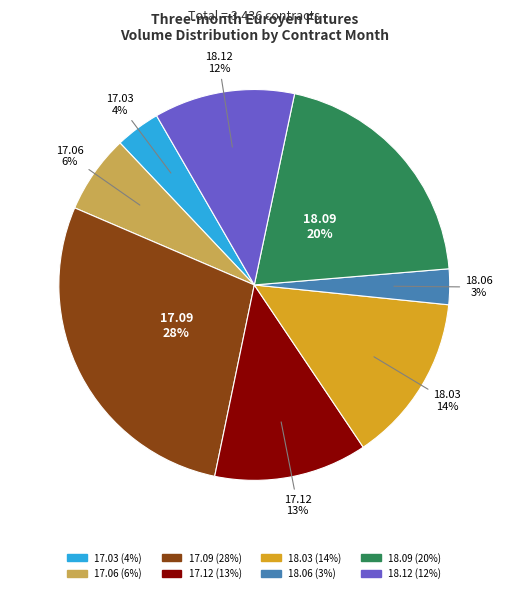

Between 17.06 and 17.09, which is larger?

17.09